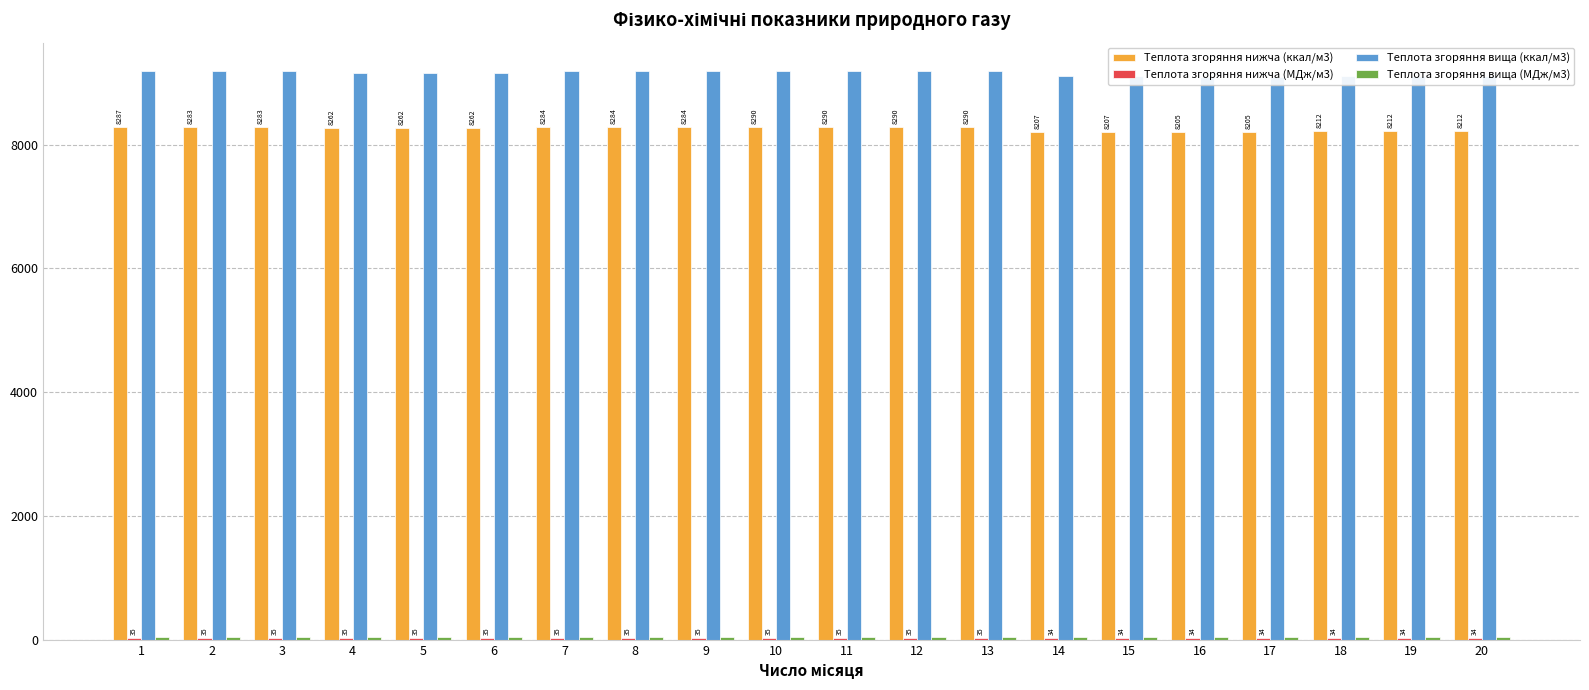

Reading left to right, list all the values displayed in this chart.

Теплота згоряння нижча (ккал/м3): 1=8287.1	2=8282.7	3=8282.7	4=8262.1	5=8262.1	6=8262.1	7=8284.4	8=8284.4	9=8284.4	10=8289.6	11=8289.6	12=8289.6	13=8289.6	14=8206.8	15=8206.8	16=8205.4	17=8205.4	18=8212.5	19=8212.5	20=8212.5
Теплота згоряння нижча (МДж/м3): 1=34.7	2=34.7	3=34.7	4=34.6	5=34.6	6=34.6	7=34.7	8=34.7	9=34.7	10=34.7	11=34.7	12=34.7	13=34.7	14=34.4	15=34.4	16=34.4	17=34.4	18=34.4	19=34.4	20=34.4
Теплота згоряння вища (ккал/м3): 1=9185.2	2=9180.6	3=9180.6	4=9158.6	5=9158.6	6=9158.6	7=9182.4	8=9182.4	9=9182.4	10=9188.0	11=9188.0	12=9188.0	13=9188.0	14=9099.5	15=9099.5	16=9098.1	17=9098.1	18=9105.6	19=9105.6	20=9105.6
Теплота згоряння вища (МДж/м3): 1=38.5	2=38.4	3=38.4	4=38.3	5=38.3	6=38.3	7=38.4	8=38.4	9=38.4	10=38.5	11=38.5	12=38.5	13=38.5	14=38.1	15=38.1	16=38.1	17=38.1	18=38.1	19=38.1	20=38.1